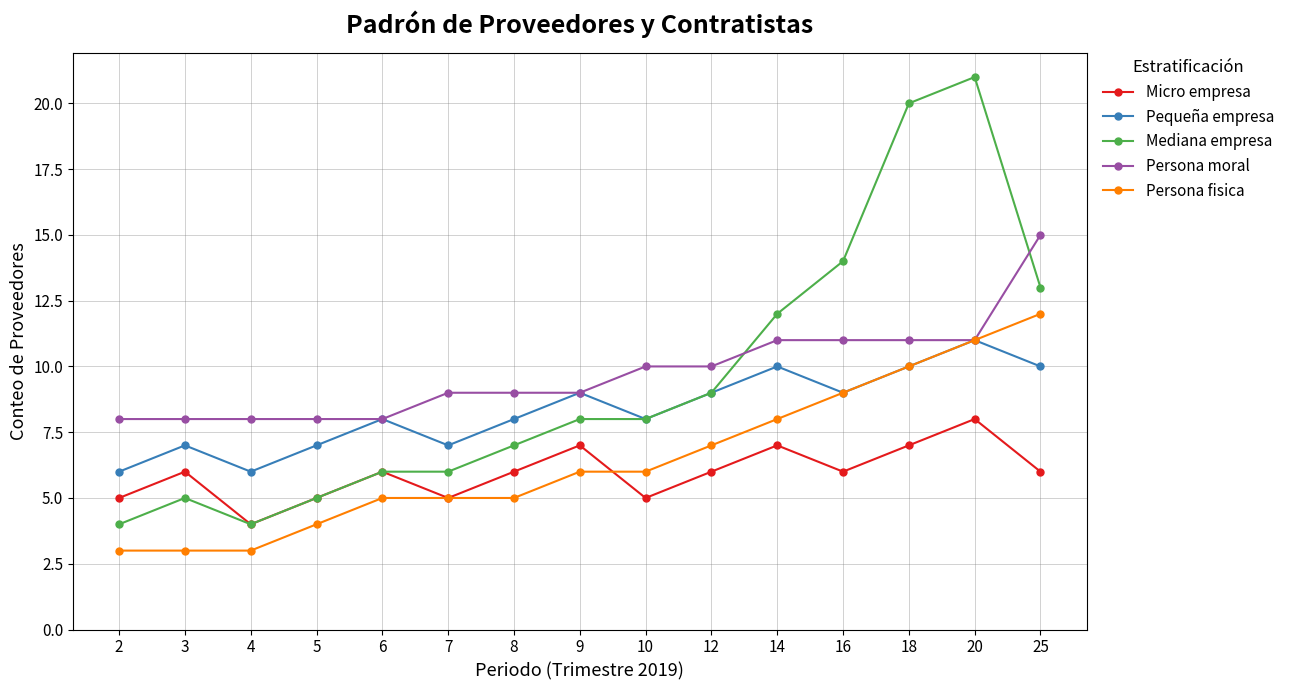

True or false: Micro empresa and Pequeña empresa intersect in this chart.

False